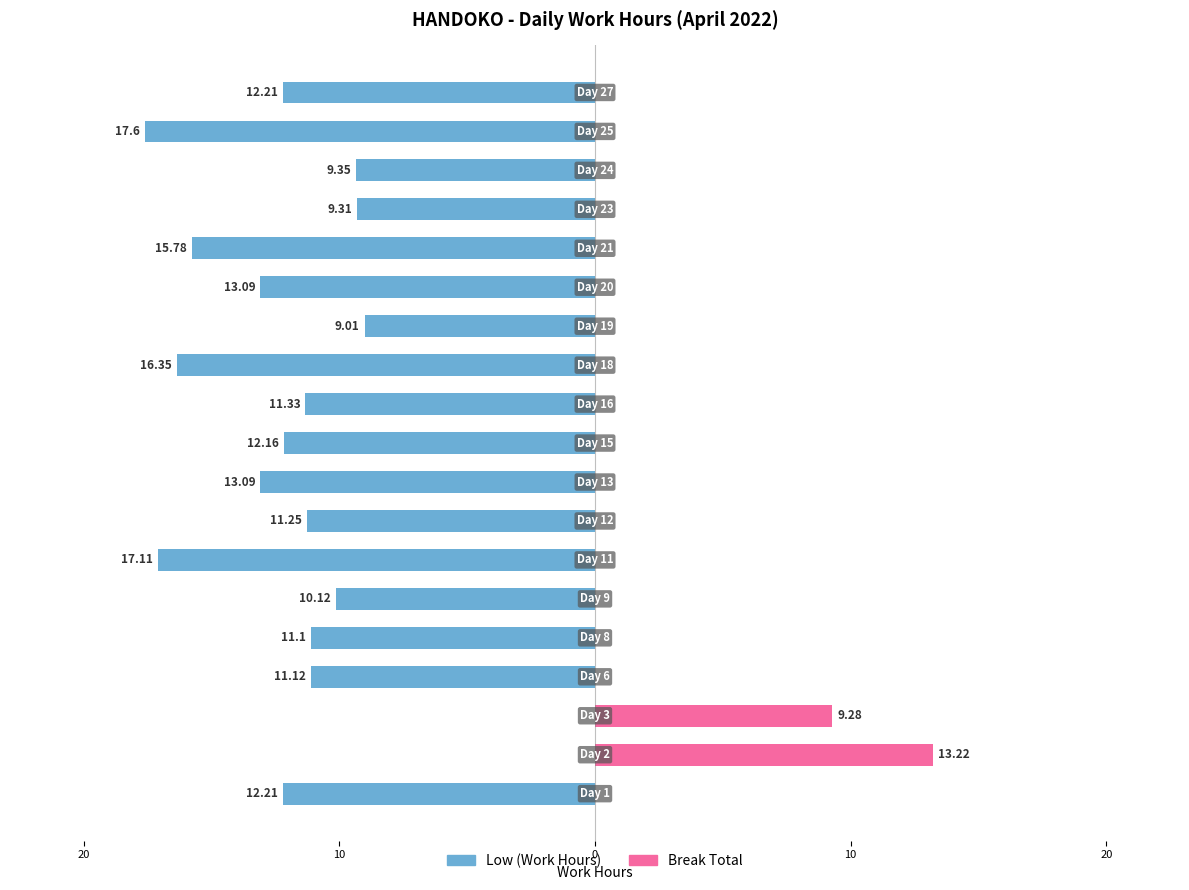

At 17, list the series in order from smallest to largest.

Low (Work Hours), Break Total